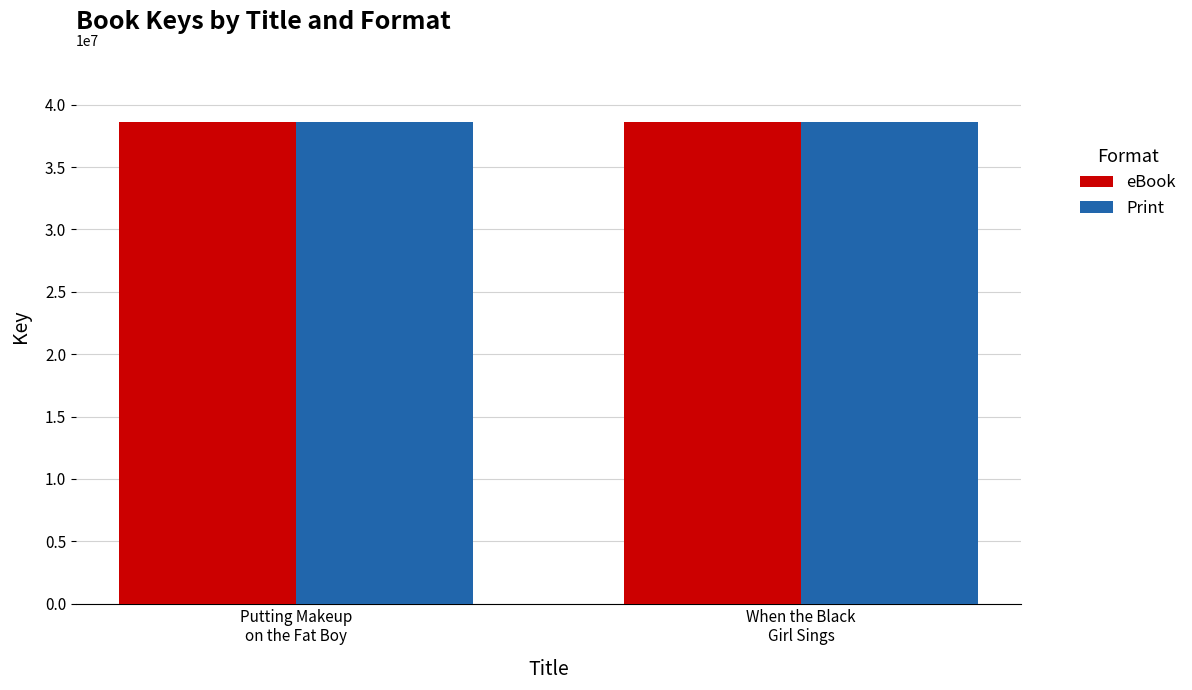

What is the sum of all eBook values?

77204987